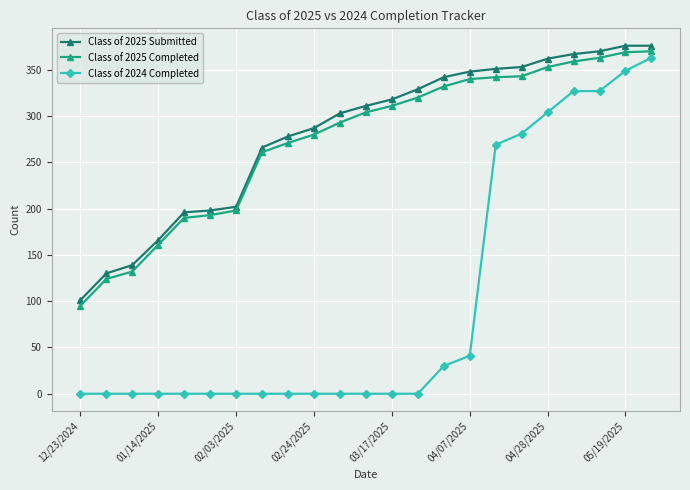

True or false: Class of 2025 Submitted and Class of 2024 Completed intersect in this chart.

False